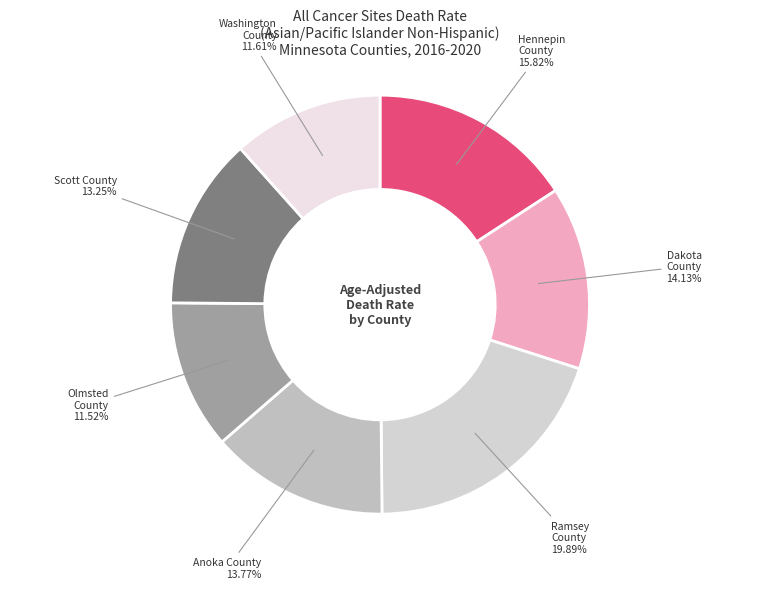

How many slices are in this pie chart?

7